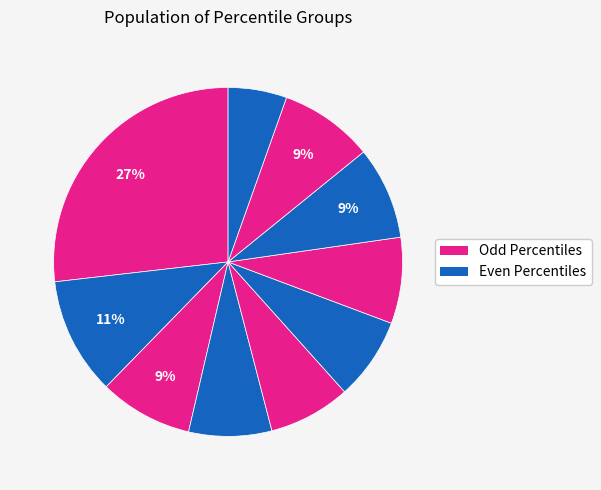

Count the number of slices in the pie.

10